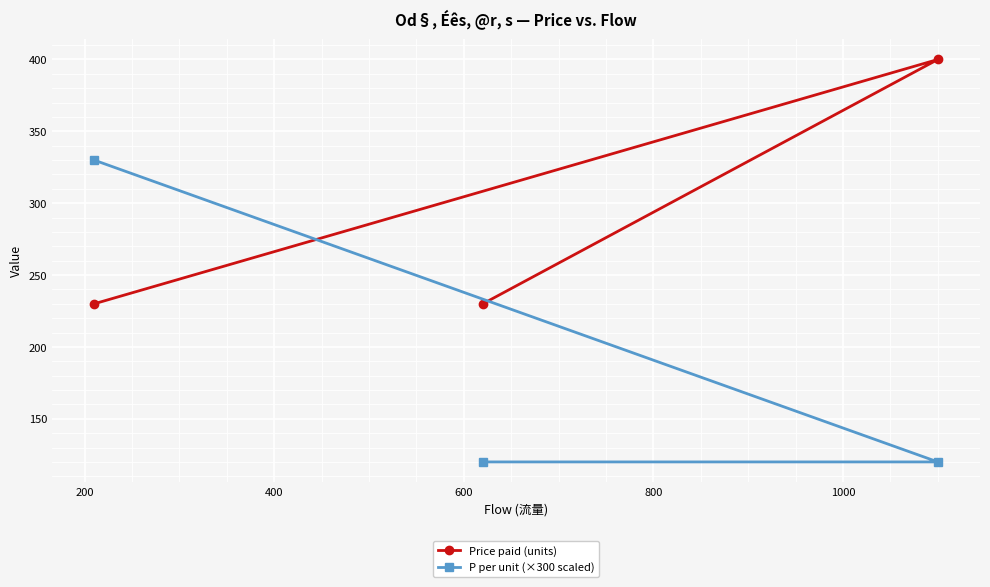

What is the value of the P per unit (×300 scaled) point at the 3rd from the left?

120